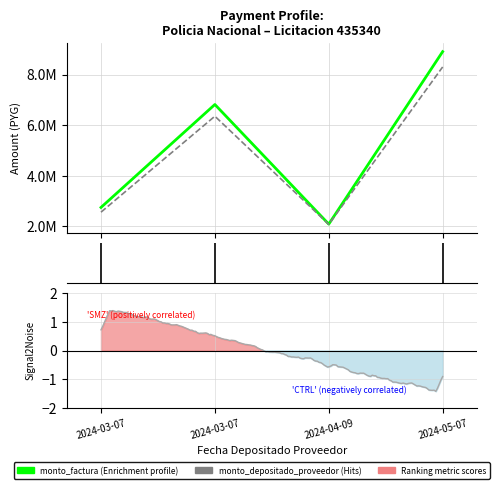

What is the maximum value for monto_factura?

8910000